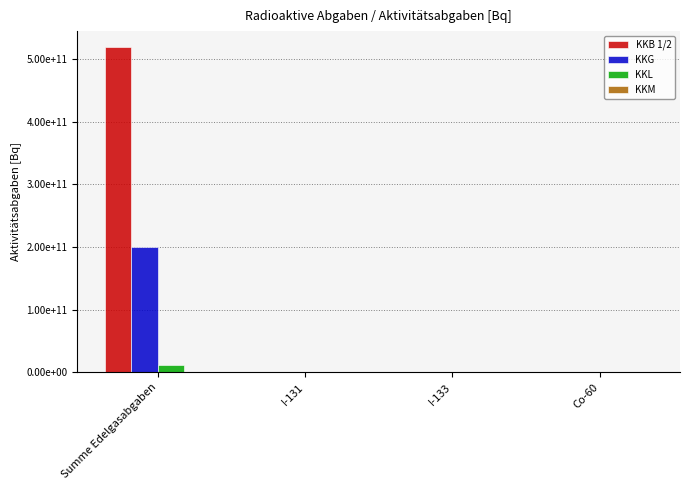

The value of KKB 1/2 at Co-60 is 0.0. True or false?

True